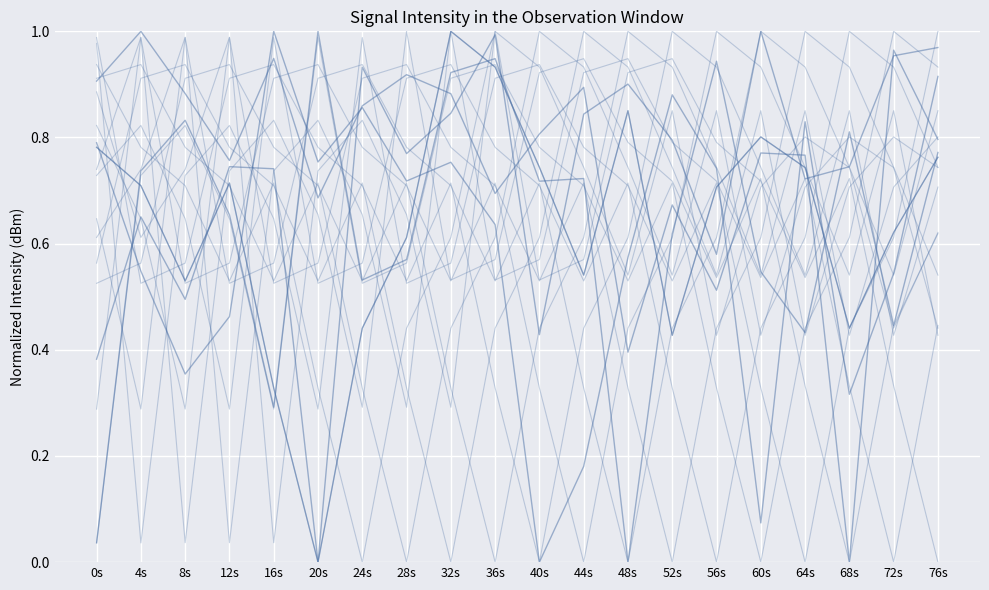

Reading left to right, list all the values displayed in this chart.

second_0: 0s=0.8	4s=0.7	8s=0.5	12s=0.7	16s=0.3	20s=0.0	24s=0.4	28s=0.6	32s=1.0	36s=0.9	40s=0.7	44s=0.5	48s=0.9	52s=0.4	56s=0.7	60s=0.8	64s=0.7	68s=0.4	72s=0.6	76s=0.8
second_40: 0s=0.4	4s=0.7	8s=0.5	12s=0.7	16s=0.7	20s=0.0	24s=0.9	28s=0.8	32s=0.8	36s=1.0	40s=0.4	44s=0.8	48s=0.9	52s=0.8	56s=0.6	60s=1.0	64s=0.7	68s=0.7	72s=1.0	76s=1.0
second_20: 0s=0.9	4s=1.0	8s=0.9	12s=0.8	16s=0.9	20s=0.7	24s=0.9	28s=0.9	32s=0.9	36s=0.7	40s=0.8	44s=0.9	48s=0.4	52s=0.7	56s=0.5	60s=0.8	64s=0.8	68s=0.0	72s=1.0	76s=0.8
minute_0: 0s=0.8	4s=0.5	8s=0.4	12s=0.5	16s=1.0	20s=0.8	24s=0.9	28s=0.7	32s=0.8	36s=0.6	40s=0.0	44s=0.2	48s=0.6	52s=0.9	56s=0.7	60s=0.1	64s=0.8	68s=0.3	72s=0.5	76s=0.9
minute_1: 0s=0.0	4s=0.7	8s=0.8	12s=0.7	16s=0.3	20s=1.0	24s=0.5	28s=0.6	32s=0.9	36s=0.9	40s=0.7	44s=0.7	48s=0.0	52s=0.6	56s=0.9	60s=0.5	64s=0.4	68s=0.8	72s=0.4	76s=0.8